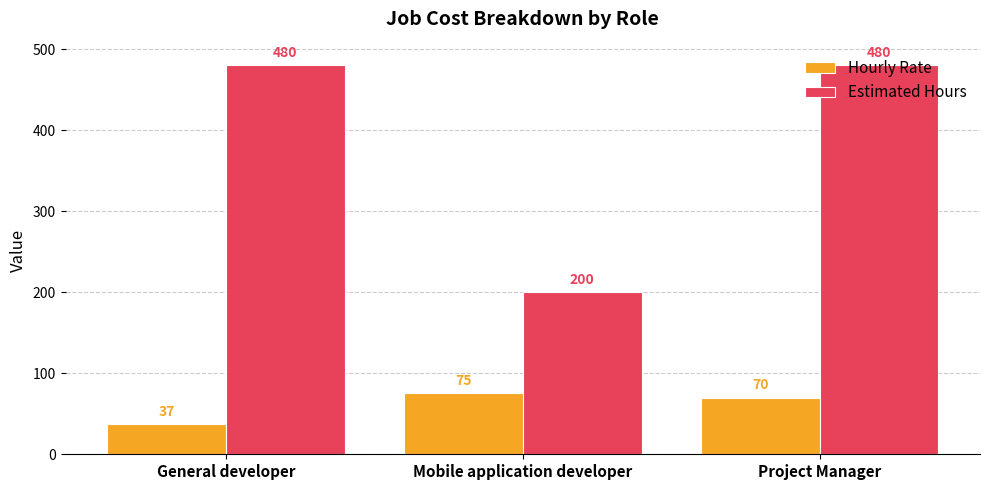

How many Estimated Hours values are between 200 and 480?

3